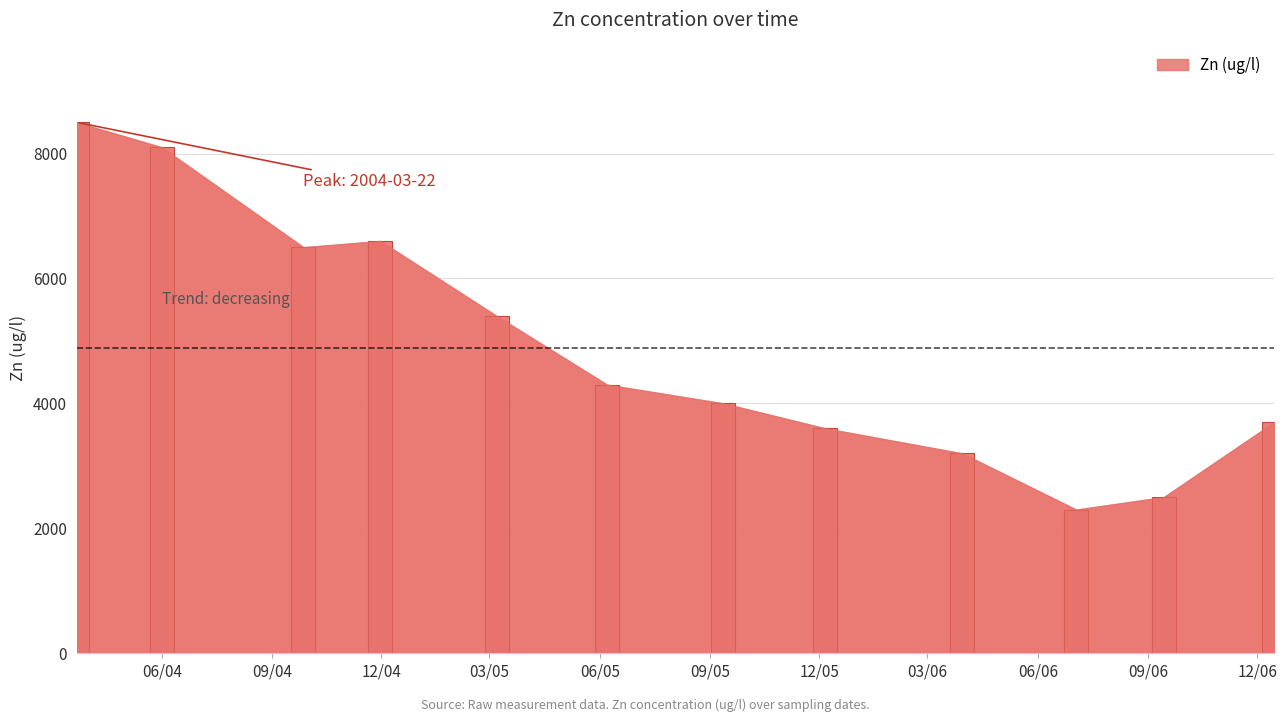

What position from the left is 2006-07-03?

10